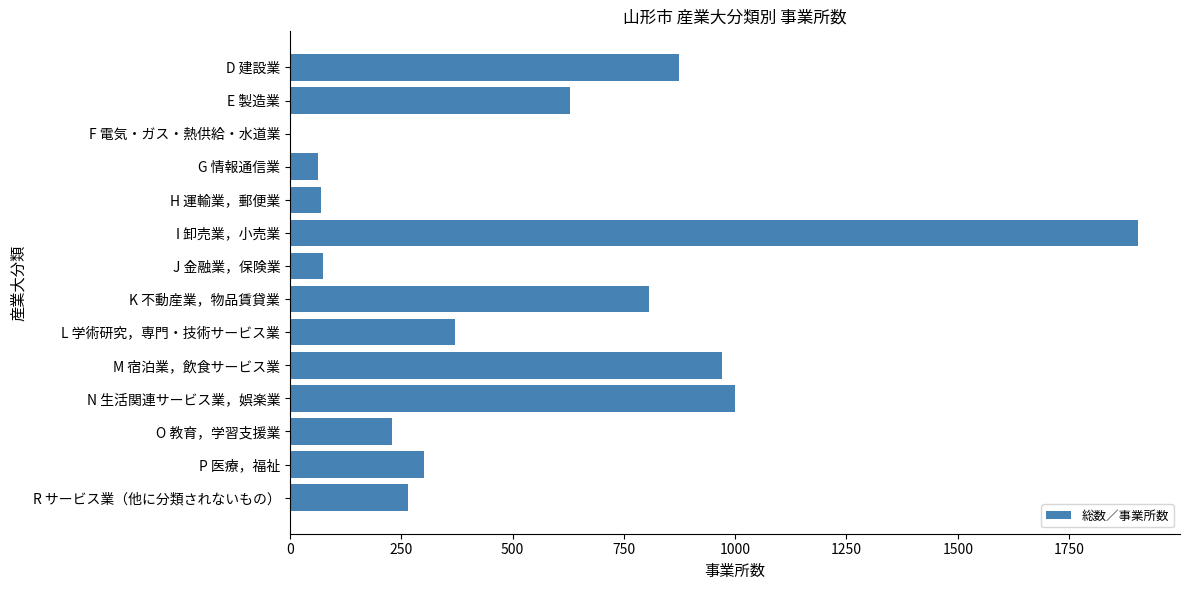

What is the sum of all values?

7559